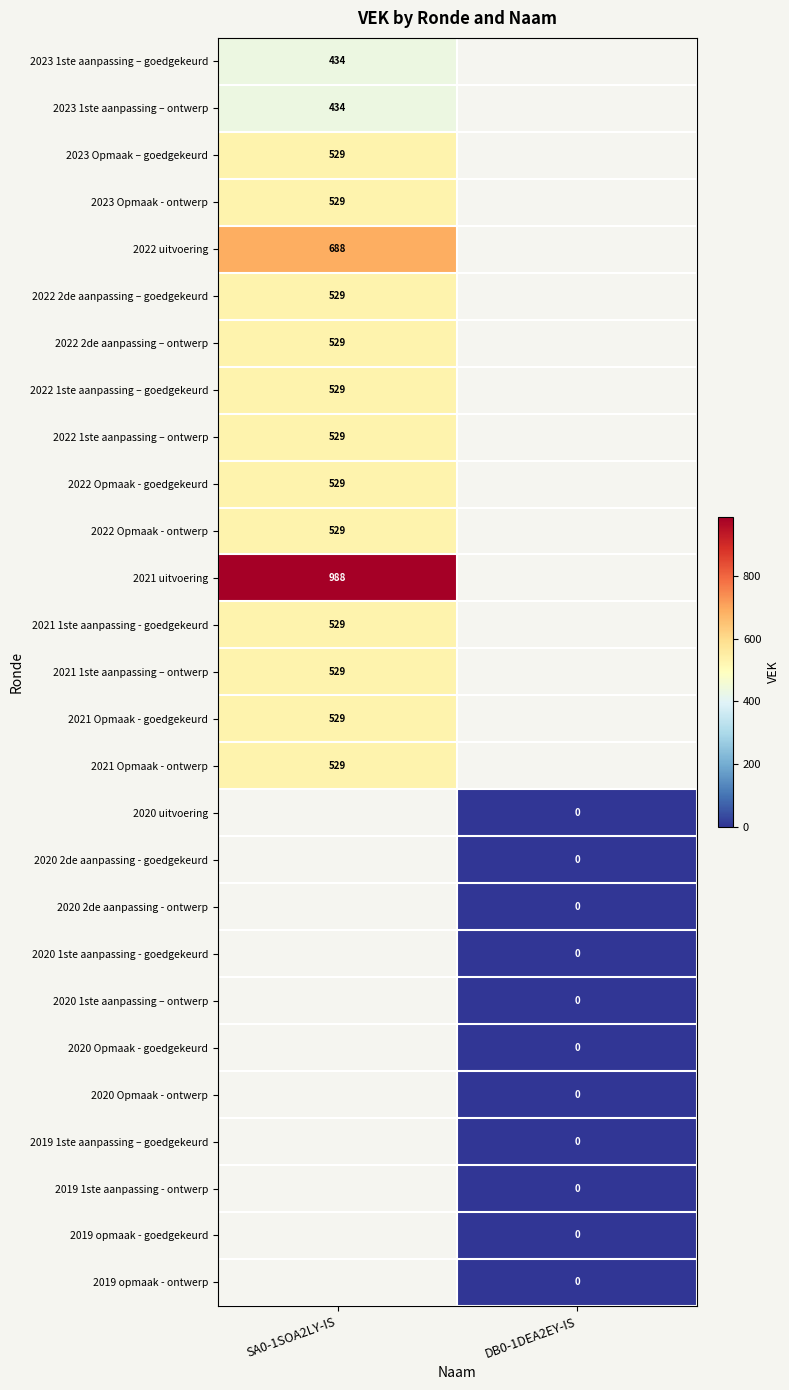

The value of 2021 uitvoering at SA0-1SOA2LY-IS is 988. True or false?

True